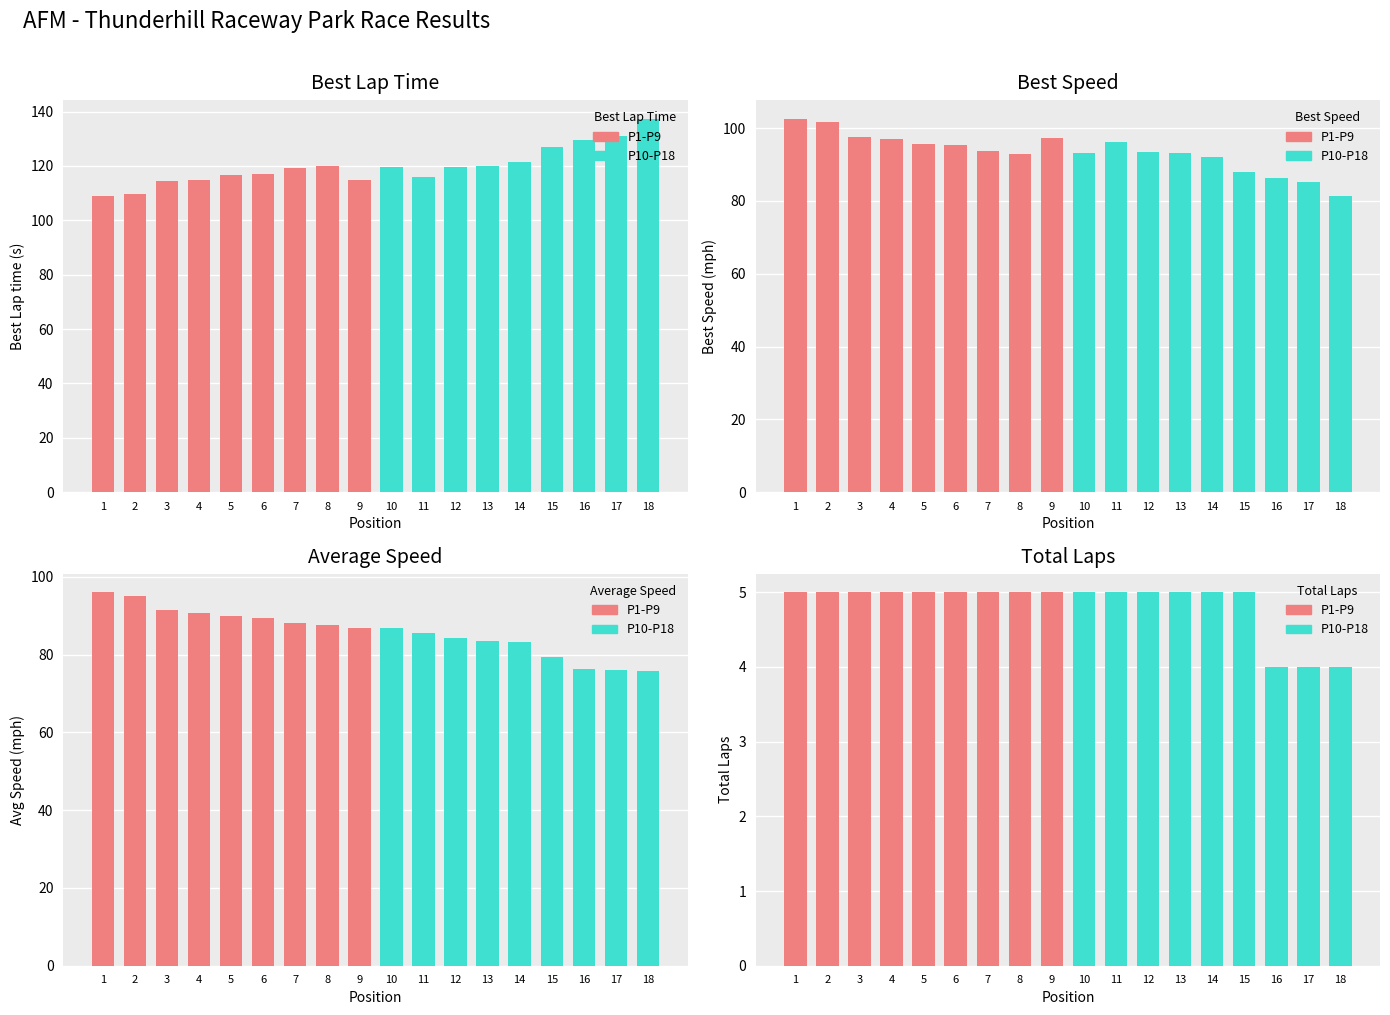

Does the chart contain any negative values?

No